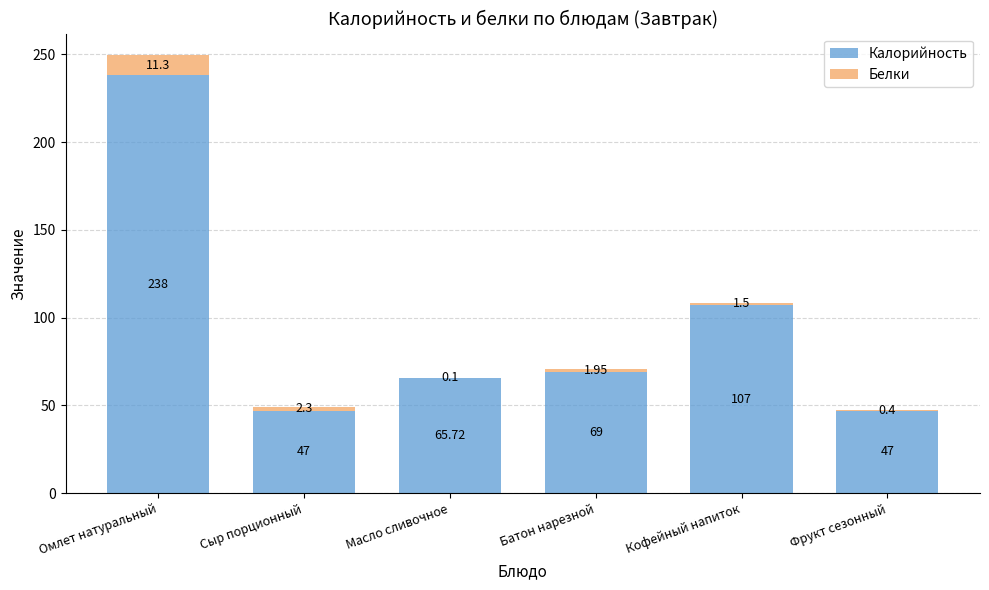

What is the sum of the Калорийность values at Омлет натуральный and Фрукт сезонный?

285.0